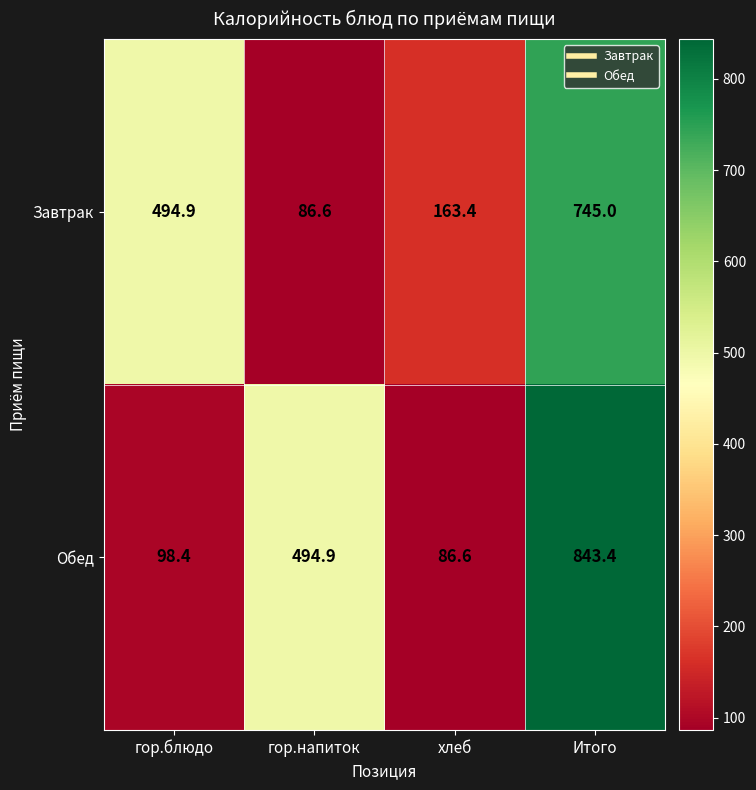

Is it true that Обед equals 17.6 at хлеб?

False